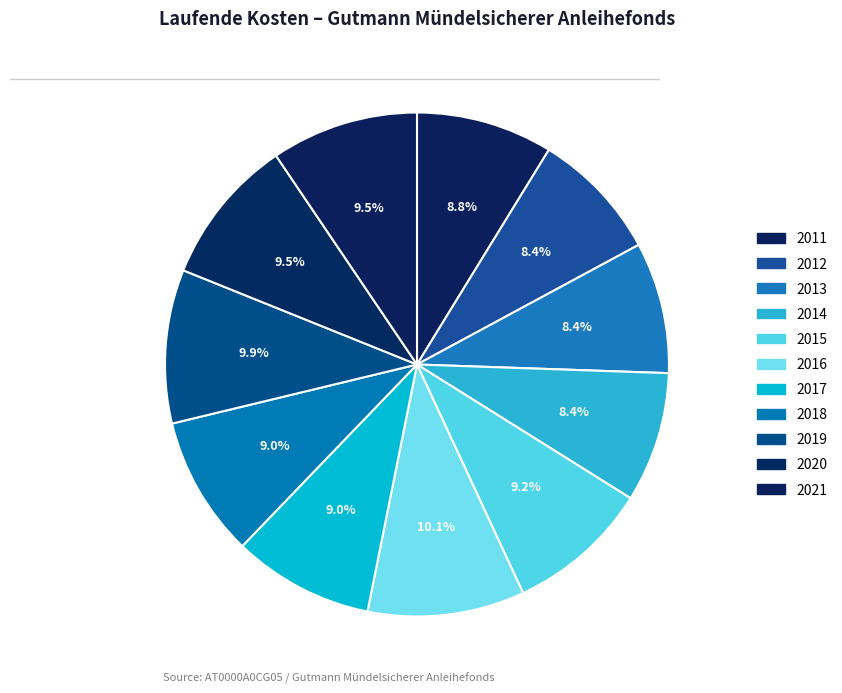

What is the largest slice in the pie chart?

2016-06-30